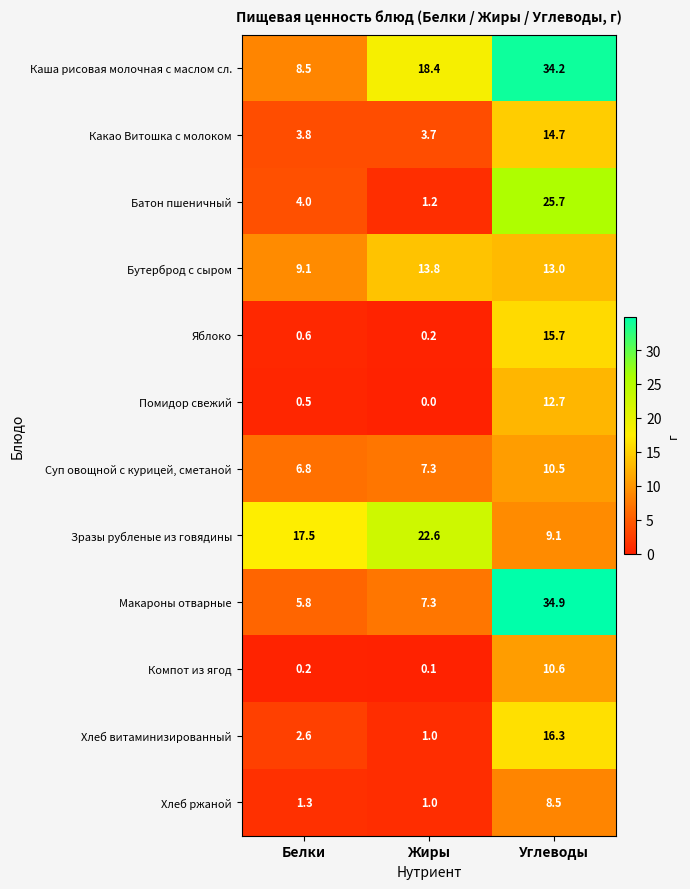

What is the average value of the Помидор свежий series?

4.4